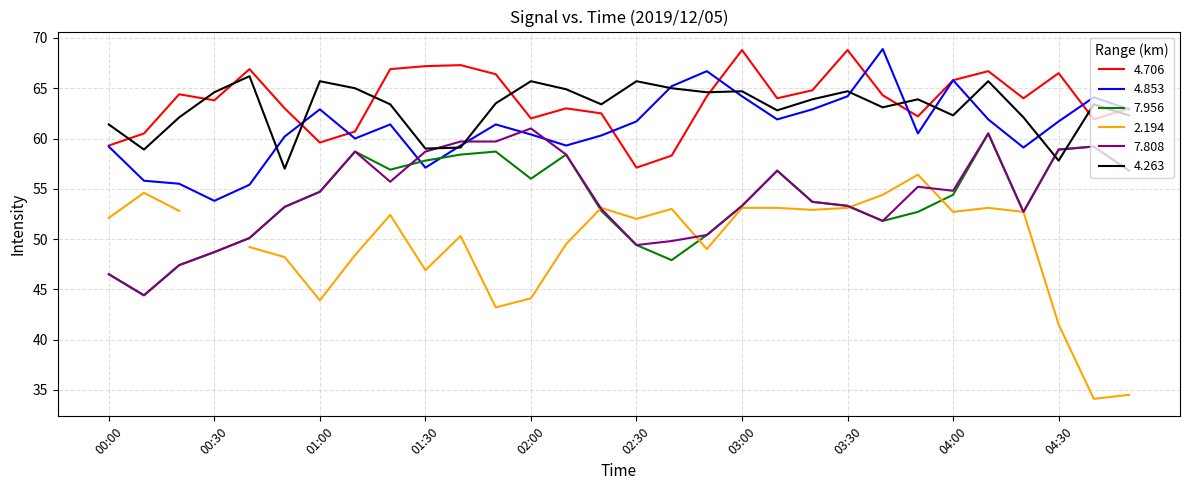

What is the greatest value displayed?

68.9